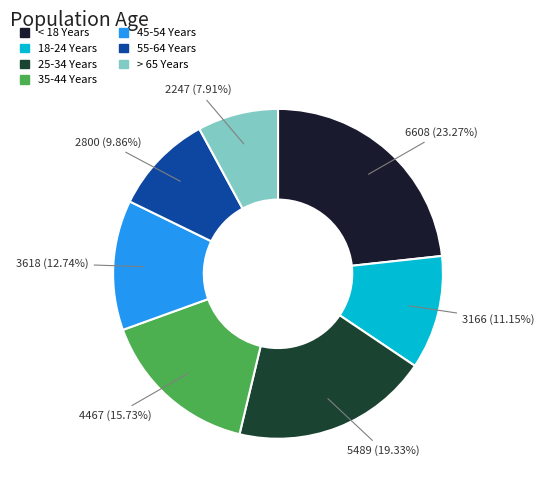

Is it true that 35-44 Years is 16% of the pie?

True